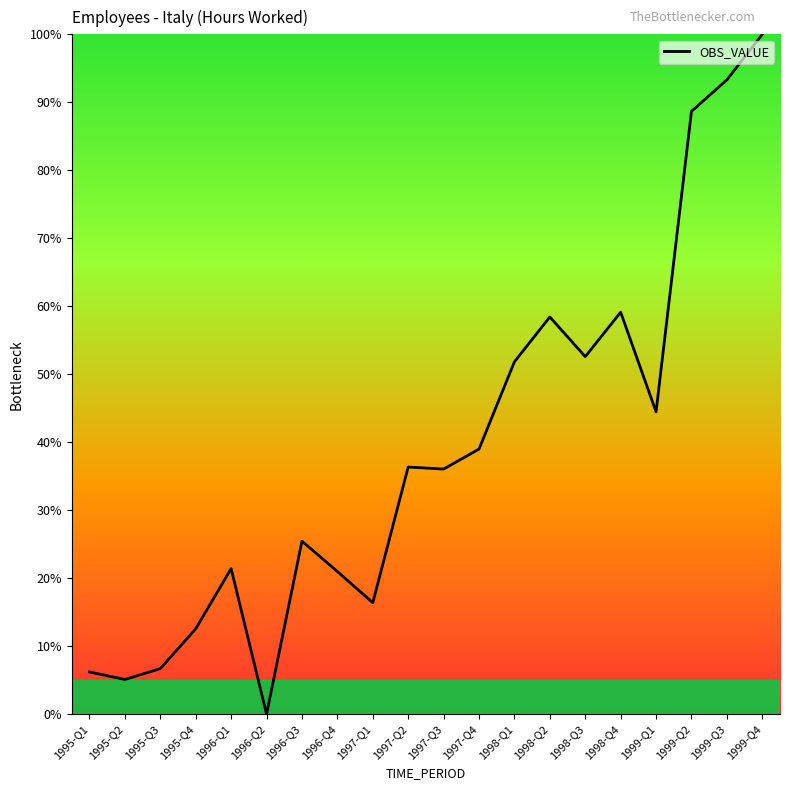

What is the greatest value displayed?

100.0